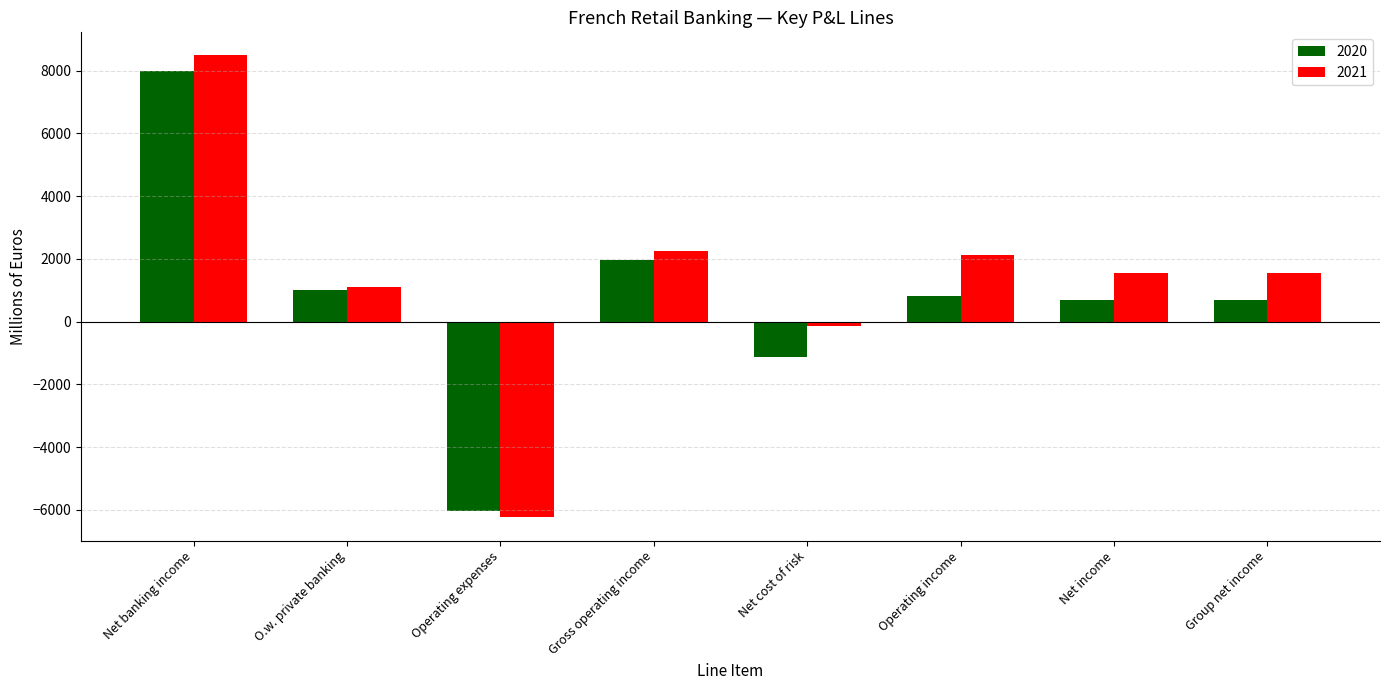

Is it true that 2020 equals 8006 at Net banking income?

True